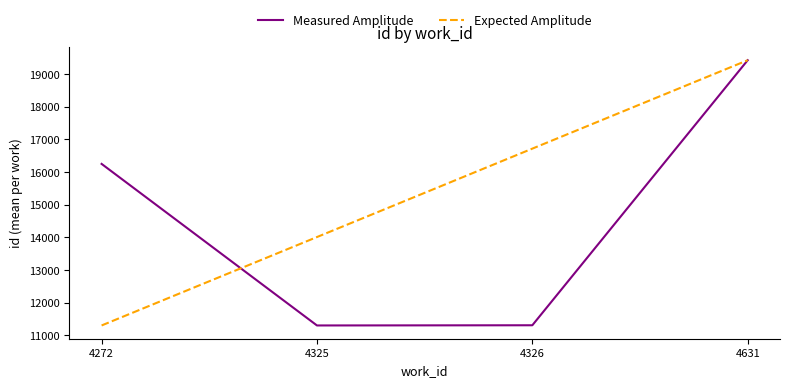

The Measured Amplitude series shows 16250.7 at 4272. True or false?

True